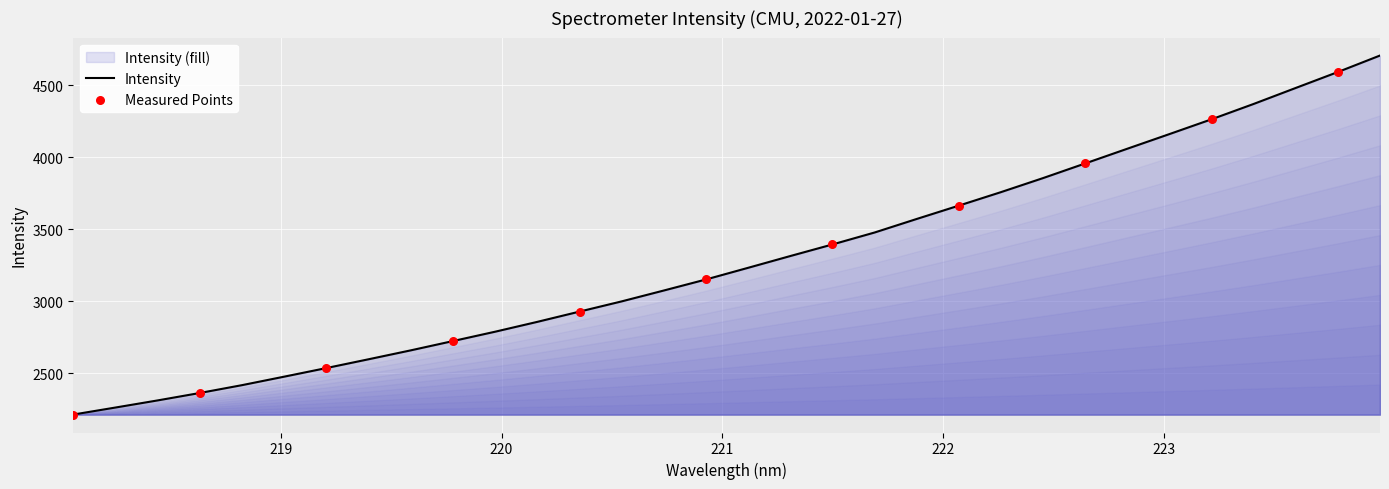

What is the change in value from 221.8812 to 223.0264?

+589.8